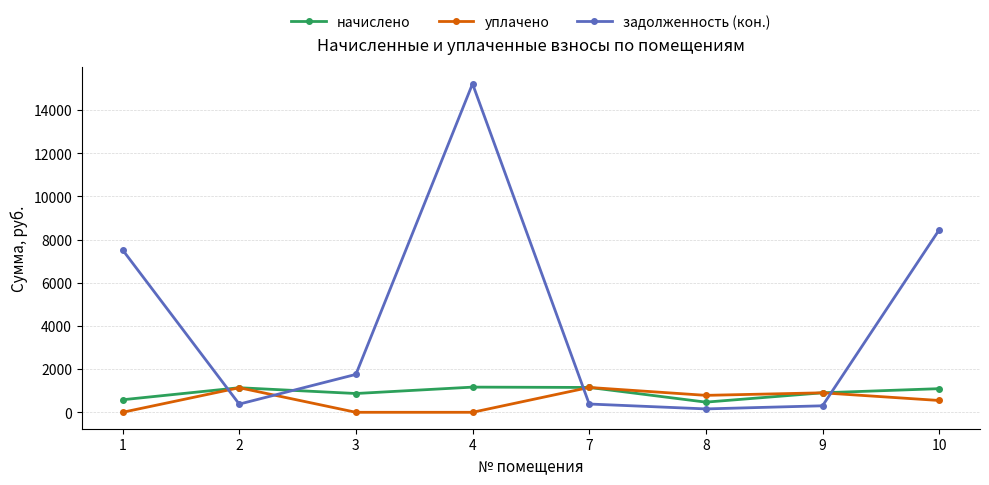

Rank the series at 3 from lowest to highest value.

уплачено, начислено, задолженность (кон.)